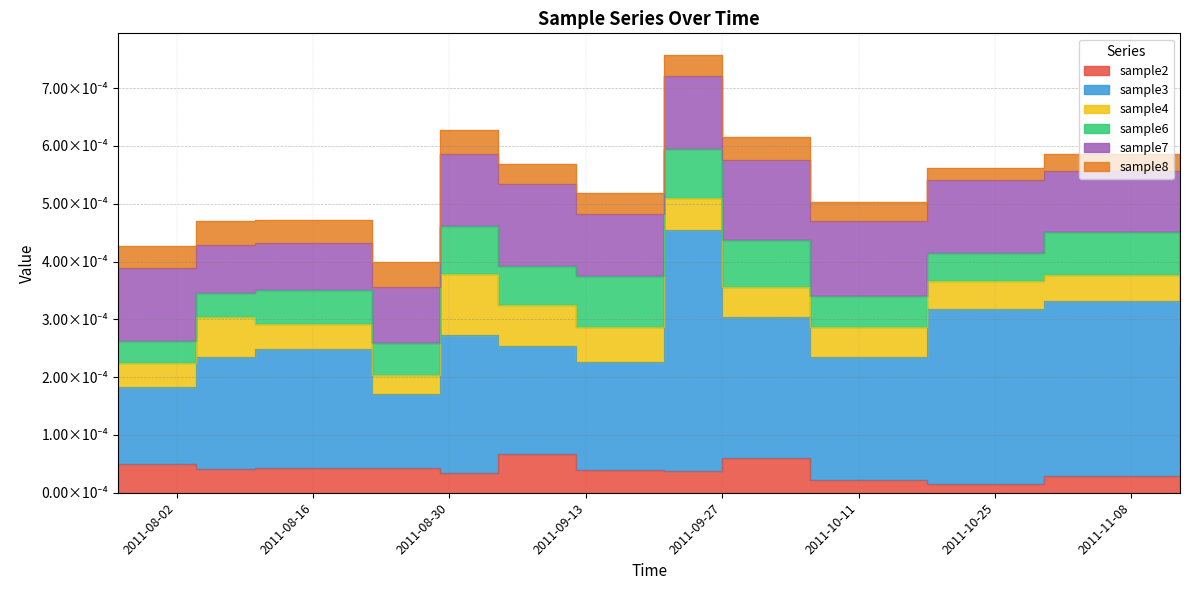

After their last crossing, which series has the higher values: sample8 or sample6?

sample6